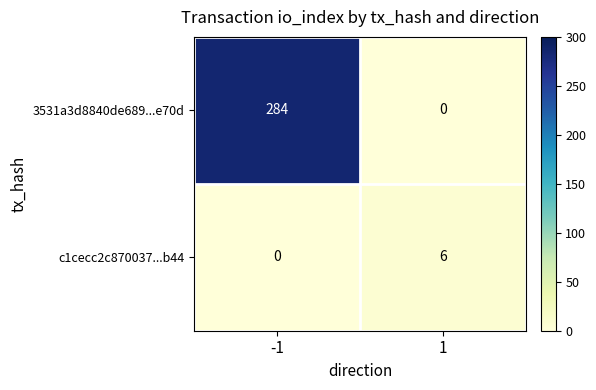

What is the total value across all series at 1?

6